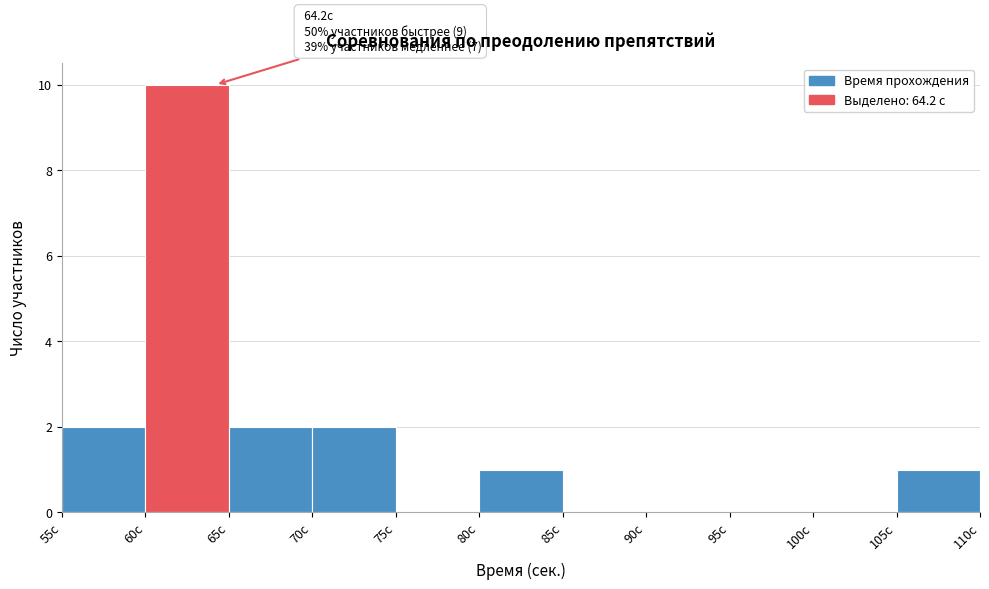

Which range on the x-axis has the tallest bar?

60 to 65